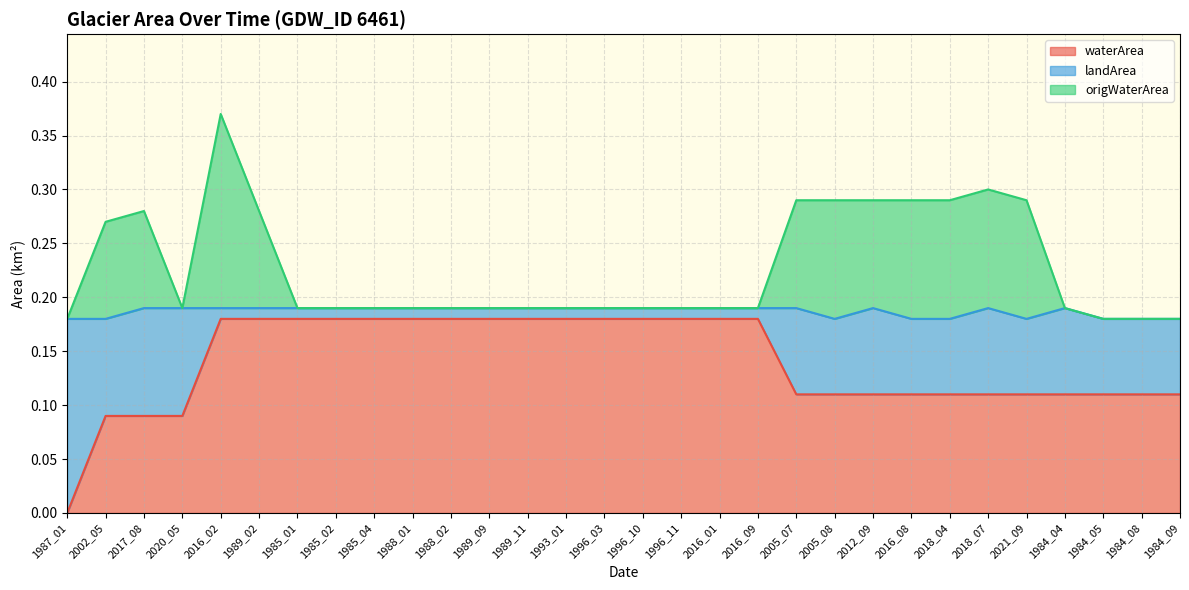

What is the value of the waterArea point at the 26th from the left?

0.1